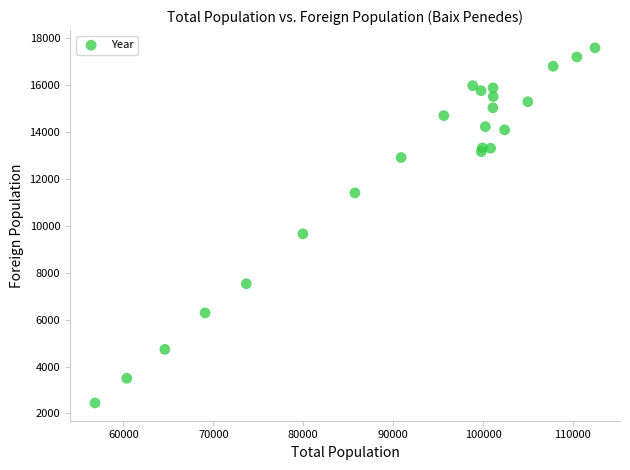

What Y value in the scatter plot is closest to 10012?

9654